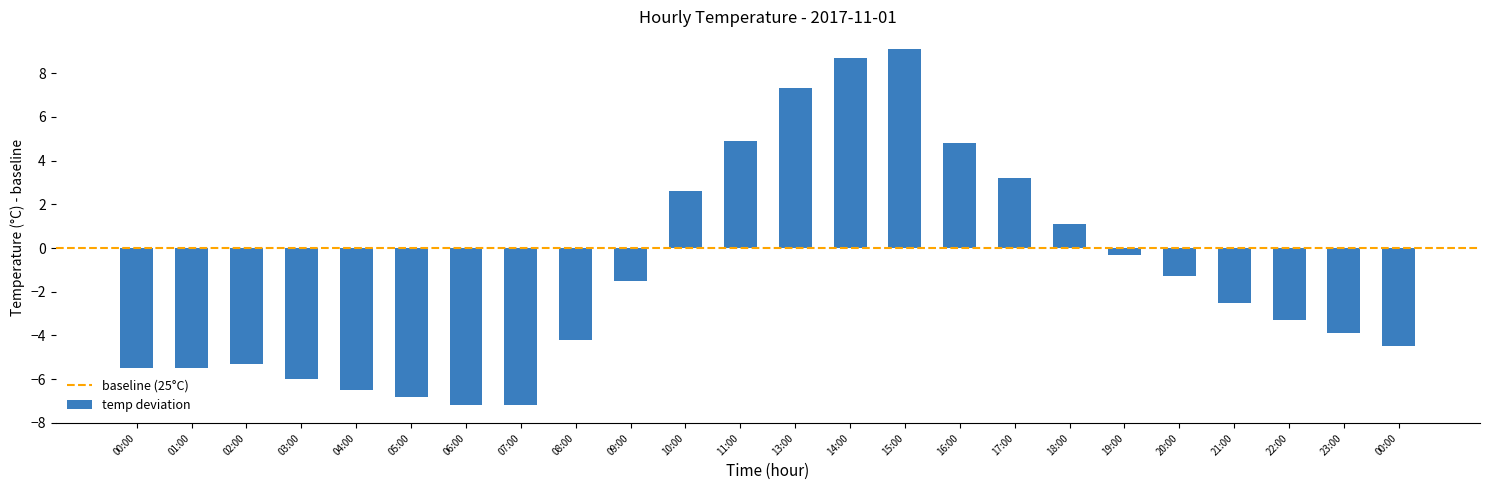

Reading left to right, what are all the values shown in this chart?

-5.5	-5.5	-5.3	-6.0	-6.5	-6.8	-7.2	-7.2	-4.2	-1.5	2.6	4.9	7.3	8.7	9.1	4.8	3.2	1.1	-0.3	-1.3	-2.5	-3.3	-3.9	-4.5